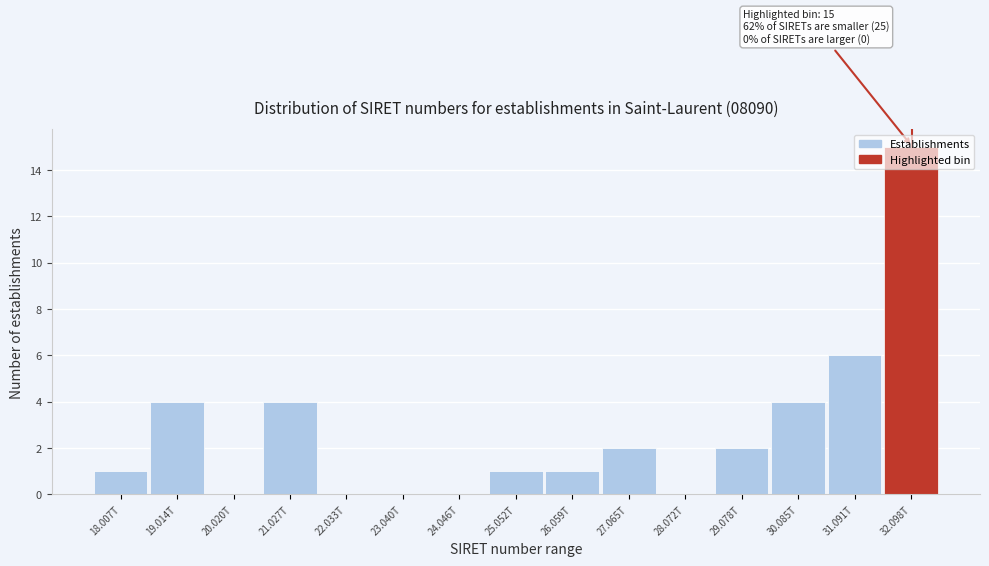

What is the maximum value shown in the chart?

15